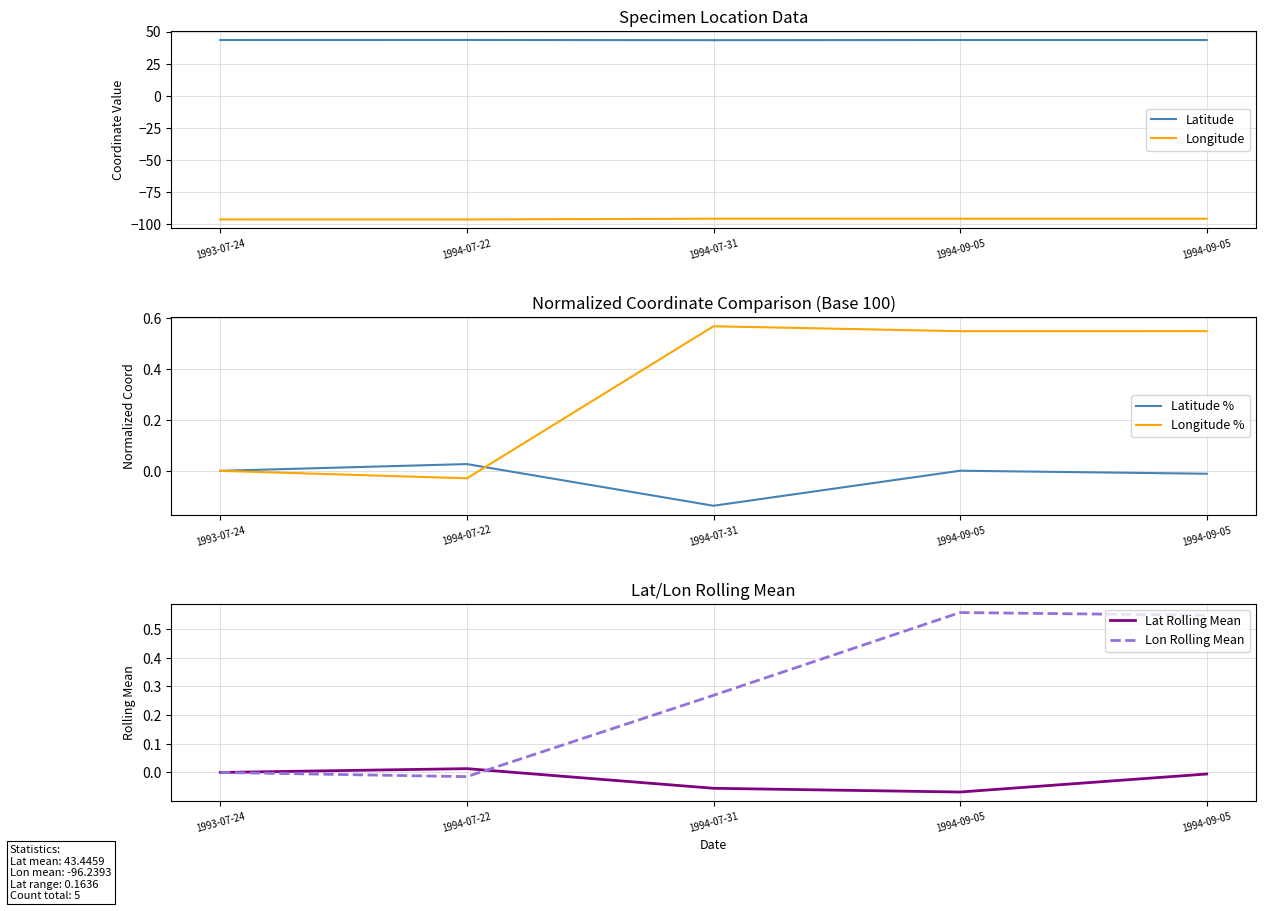

What value does the Latitude series have at 1994-09-05?

43.5